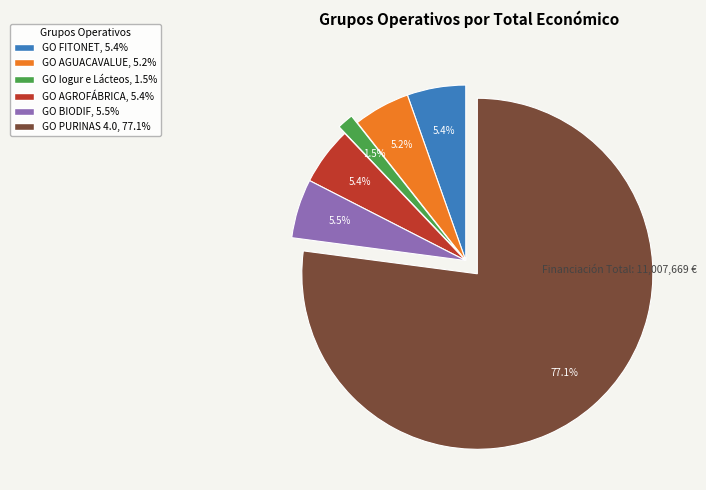

Which category has the smallest portion of the pie?

GO Iogur e Lácteos